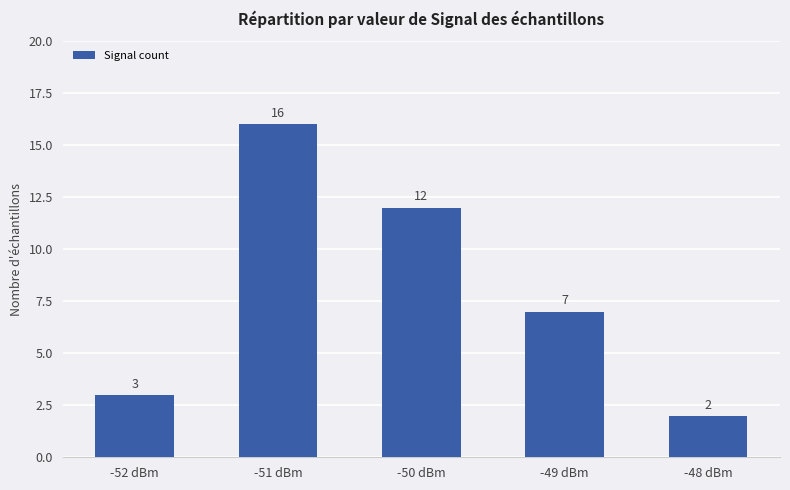

What is the sum of all values?

40